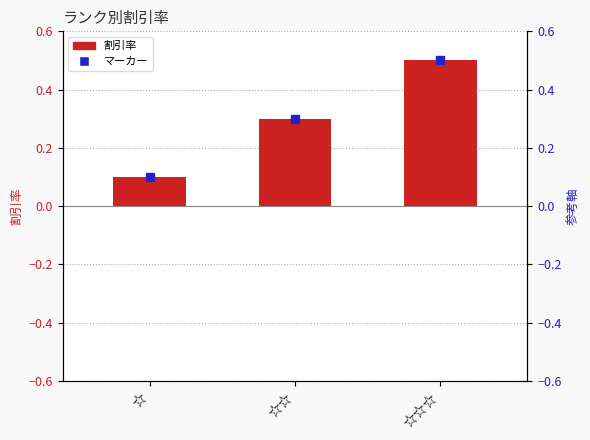

Are the bars horizontal?

No